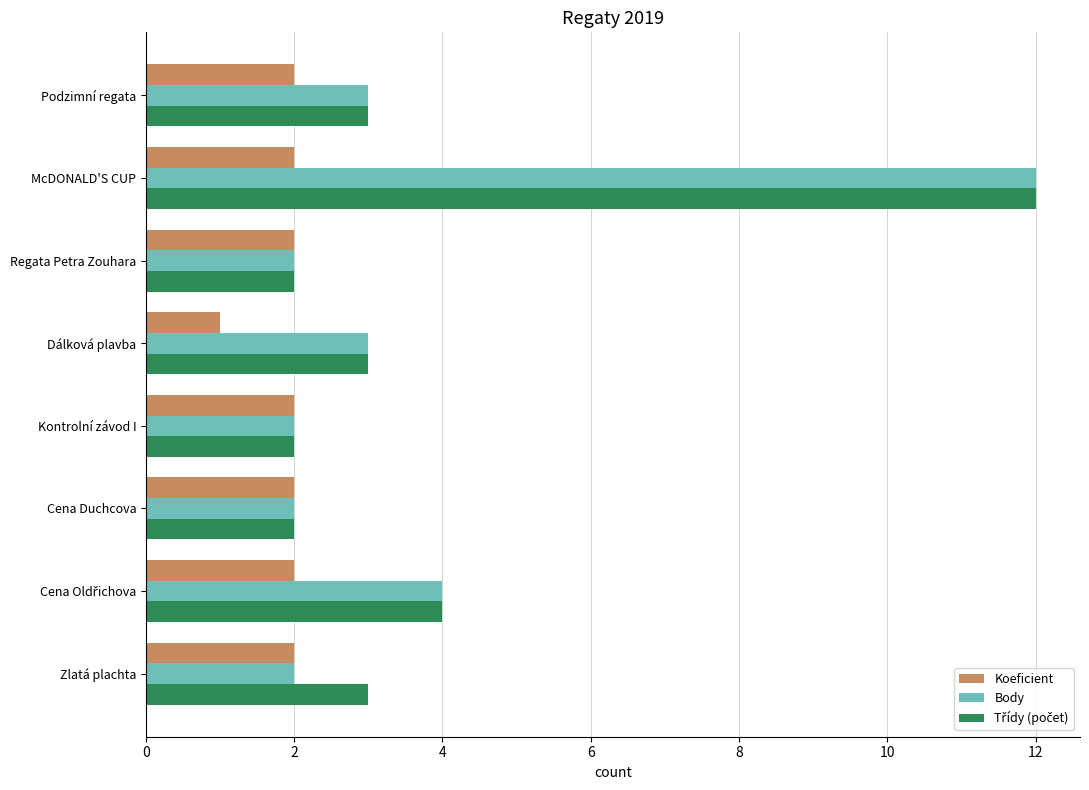

At which category is the sum across all series the highest?

McDONALD'S CUP